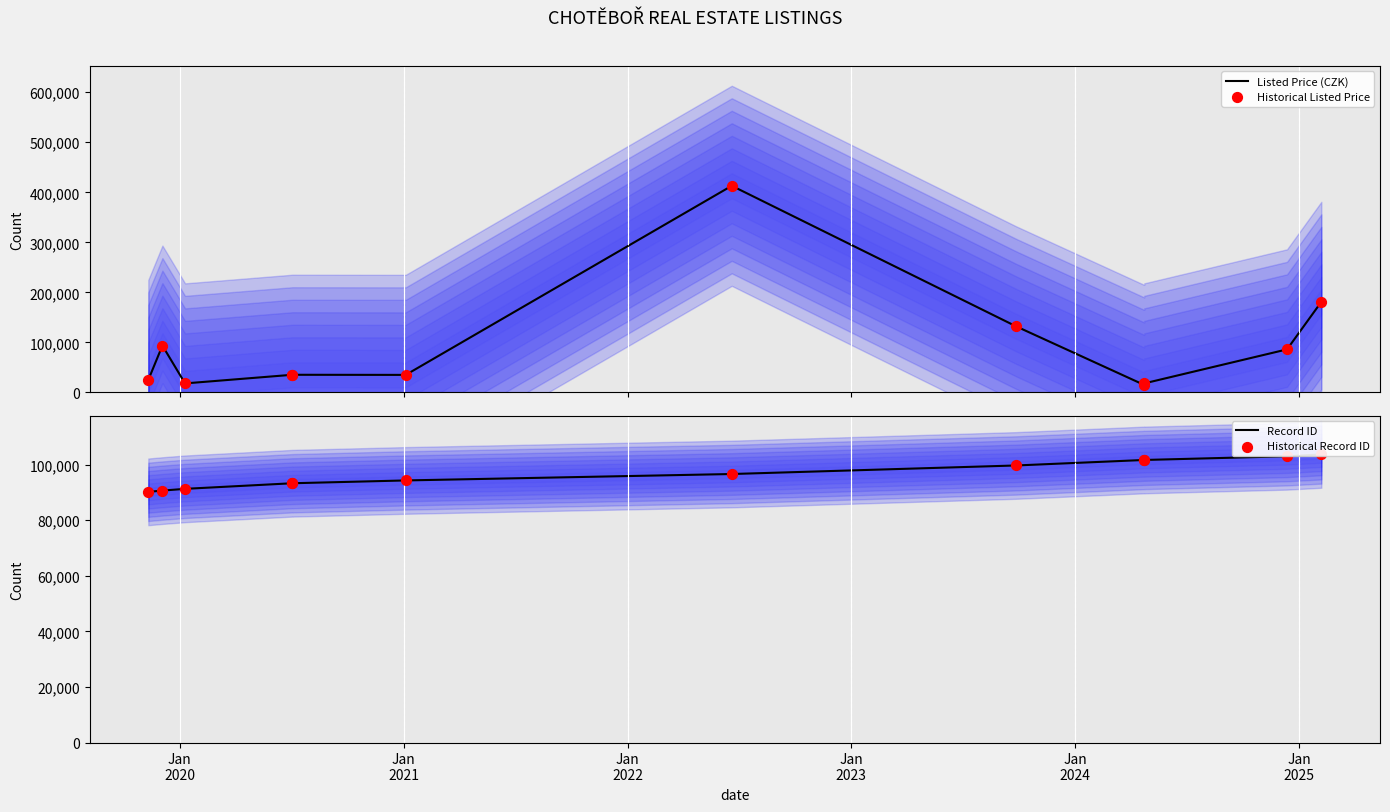

Which series reaches the minimum Y coordinate?

Listed Price (CZK)